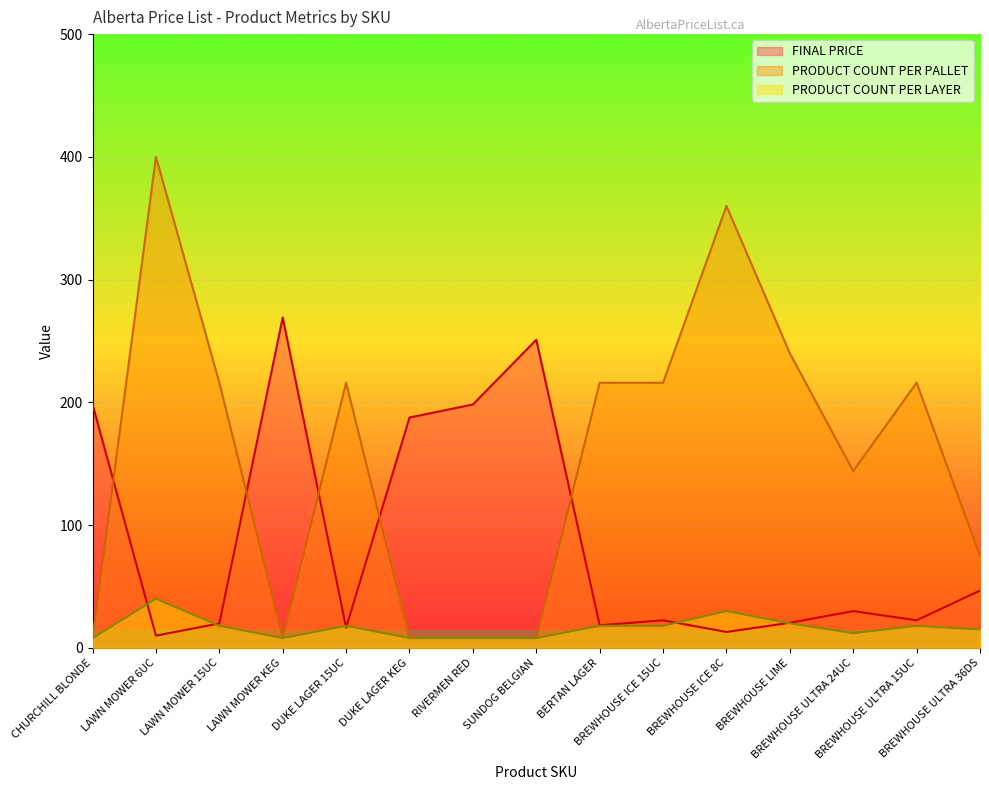

Which category has the highest value in the PRODUCT COUNT PER LAYER series?

LAWN MOWER 6UC